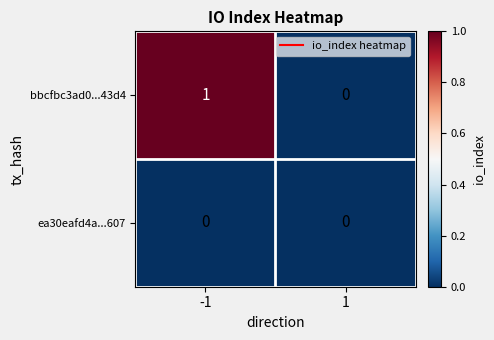

Which series changed the most between -1 and 1?

bbcfbc3ad0...43d4